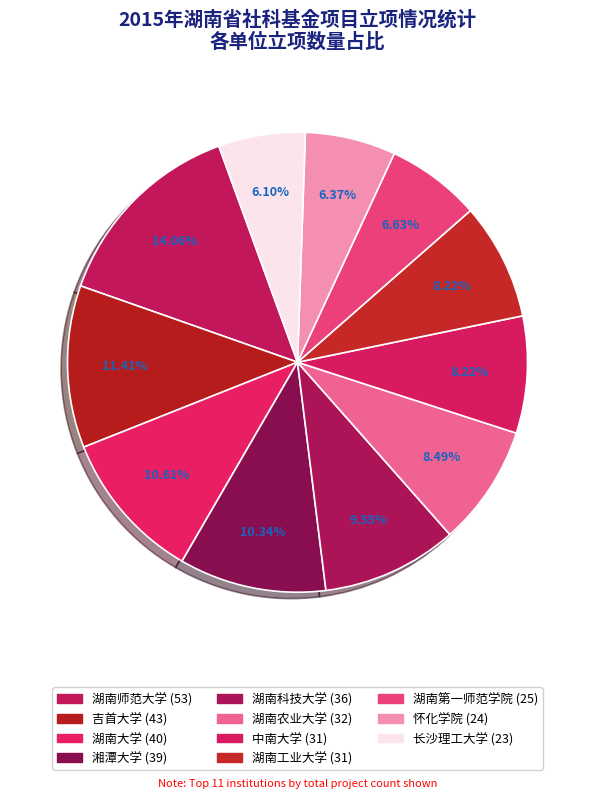

Which category has the biggest portion of the pie?

湖南师范大学